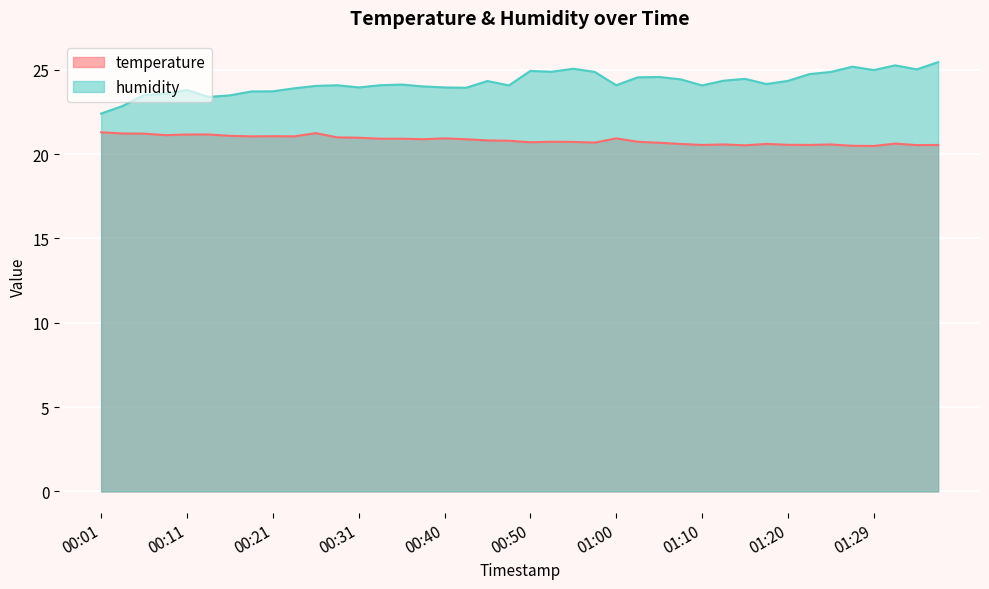

List the series in order of their overall mean, lowest first.

temperature, humidity